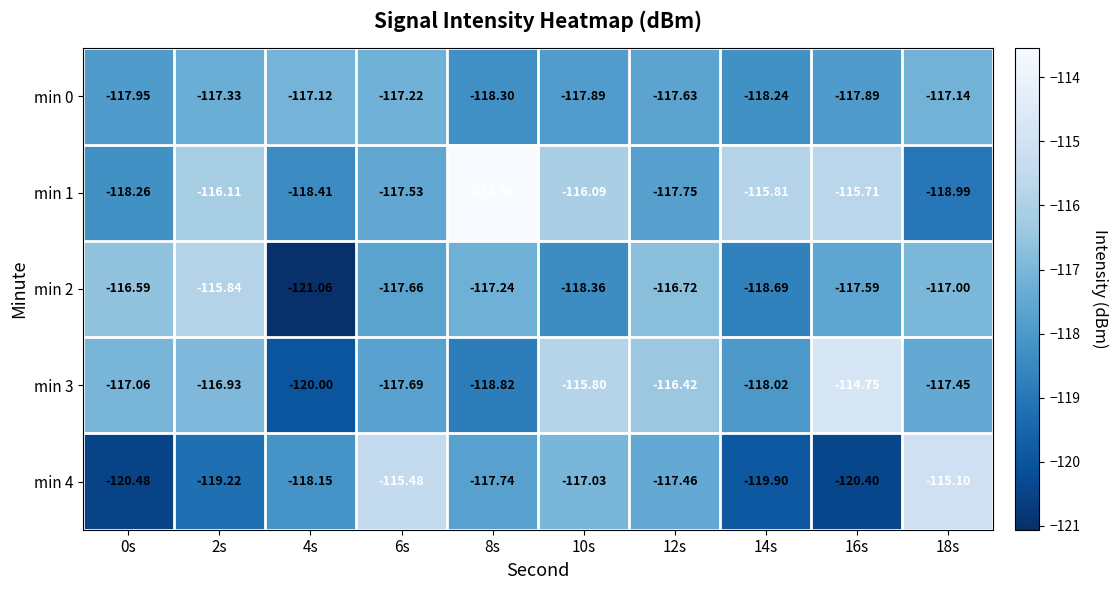

Is the value of min 0 at 18s greater than the value of min 3 at 16s?

No